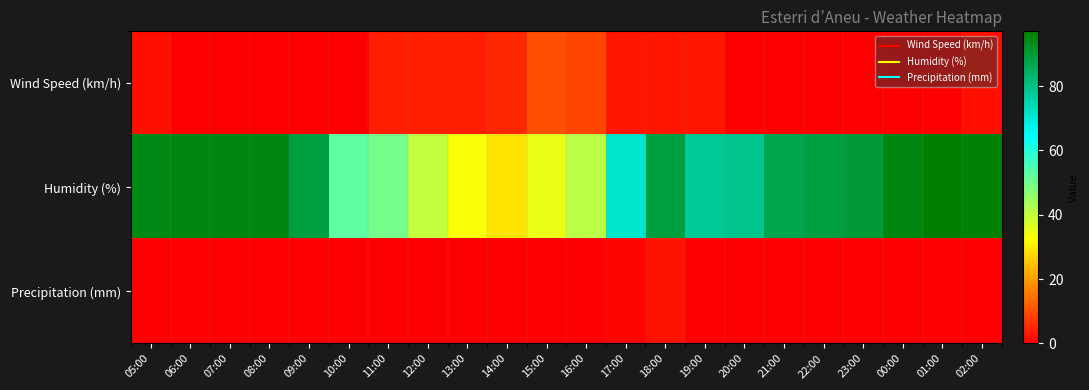

Which series has the widest spread of values?

Humidity (%)